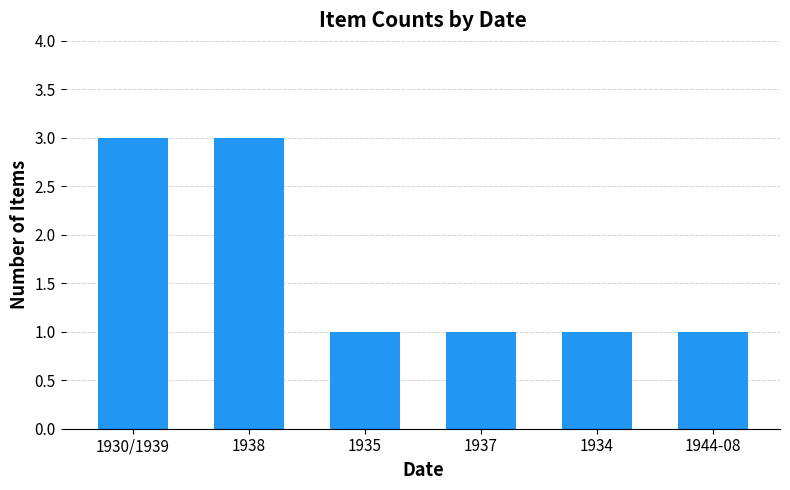

The value at 1938 is 3. True or false?

True